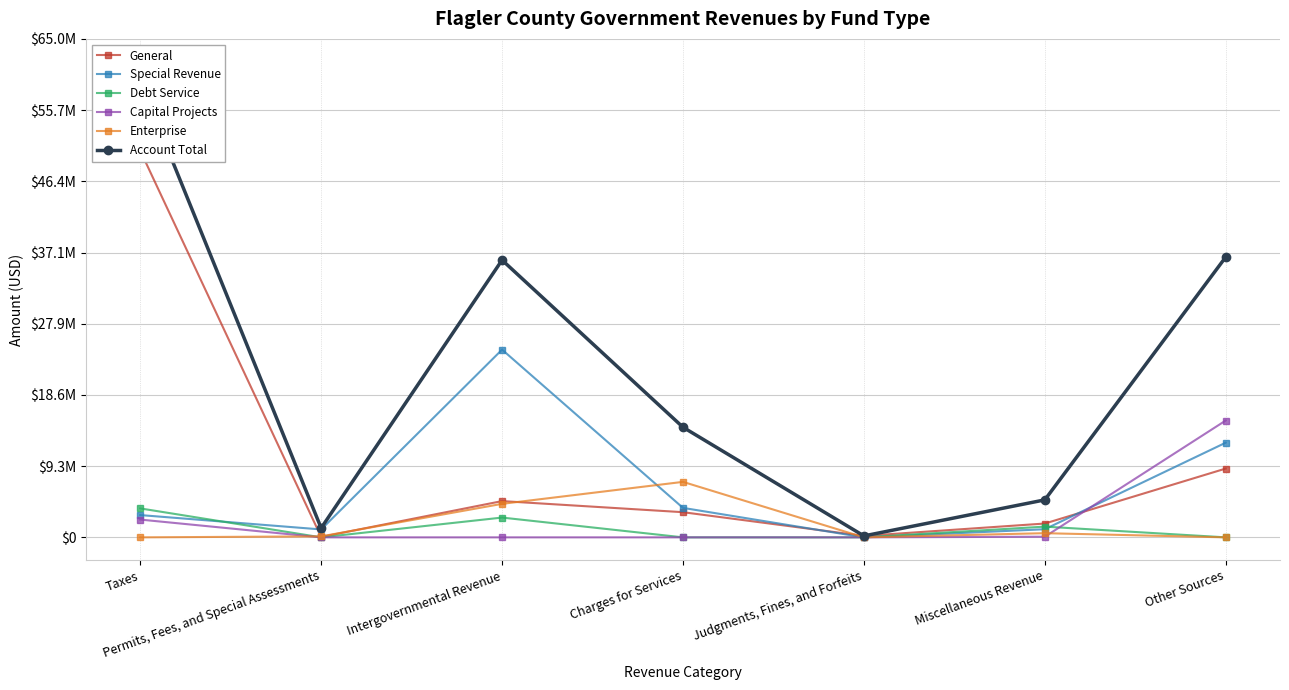

What is the sum of all Account Total values?

152784416